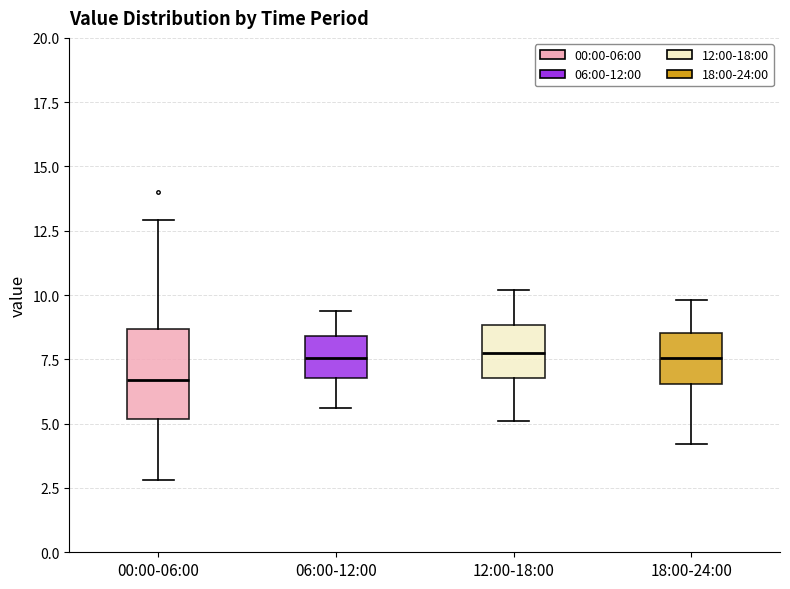

Where does the lower whisker of the box for 06:00-12:00 end on the y-axis? The values are not printed on the chart, so give them approximately, as read against the axis.

5.5